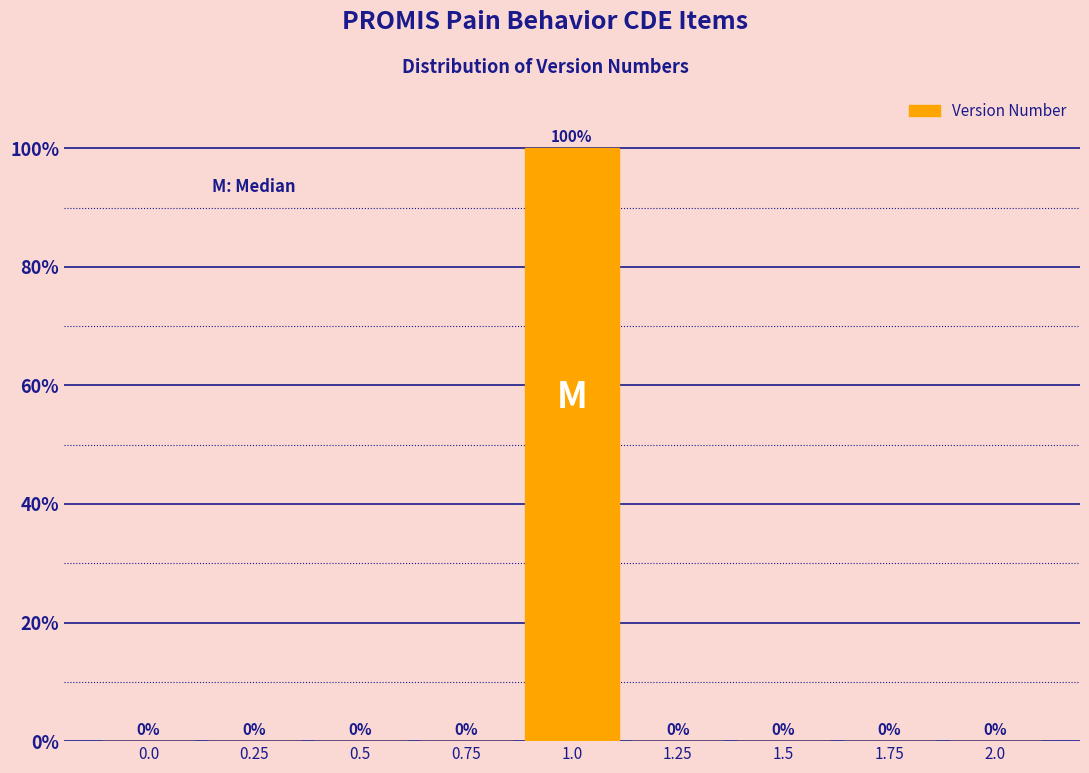

Reading left to right, transcribe all the data shown in this chart.

0.0=0	0.25=0	0.5=0	0.75=0	1.0=100	1.25=0	1.5=0	1.75=0	2.0=0